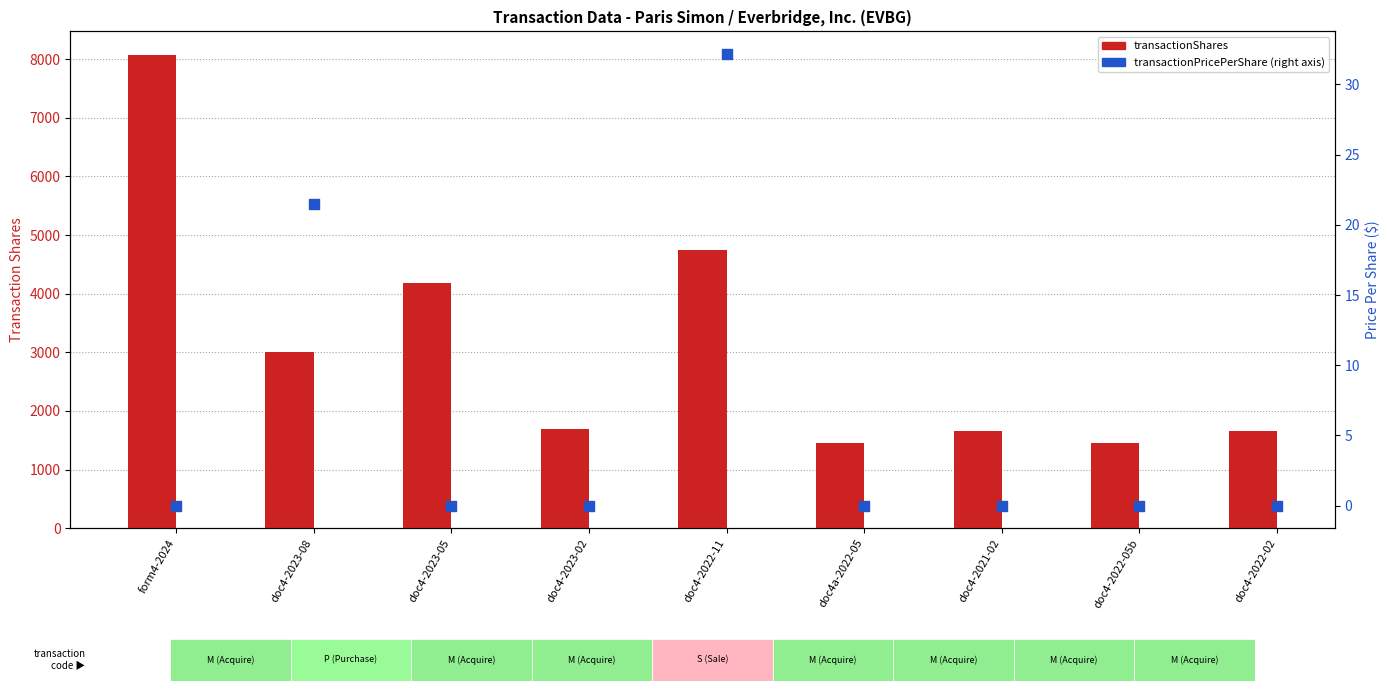

Is the value of transactionPricePerShare at doc4-2023-02 greater than the value of transactionShares at doc4-2023-02?

No